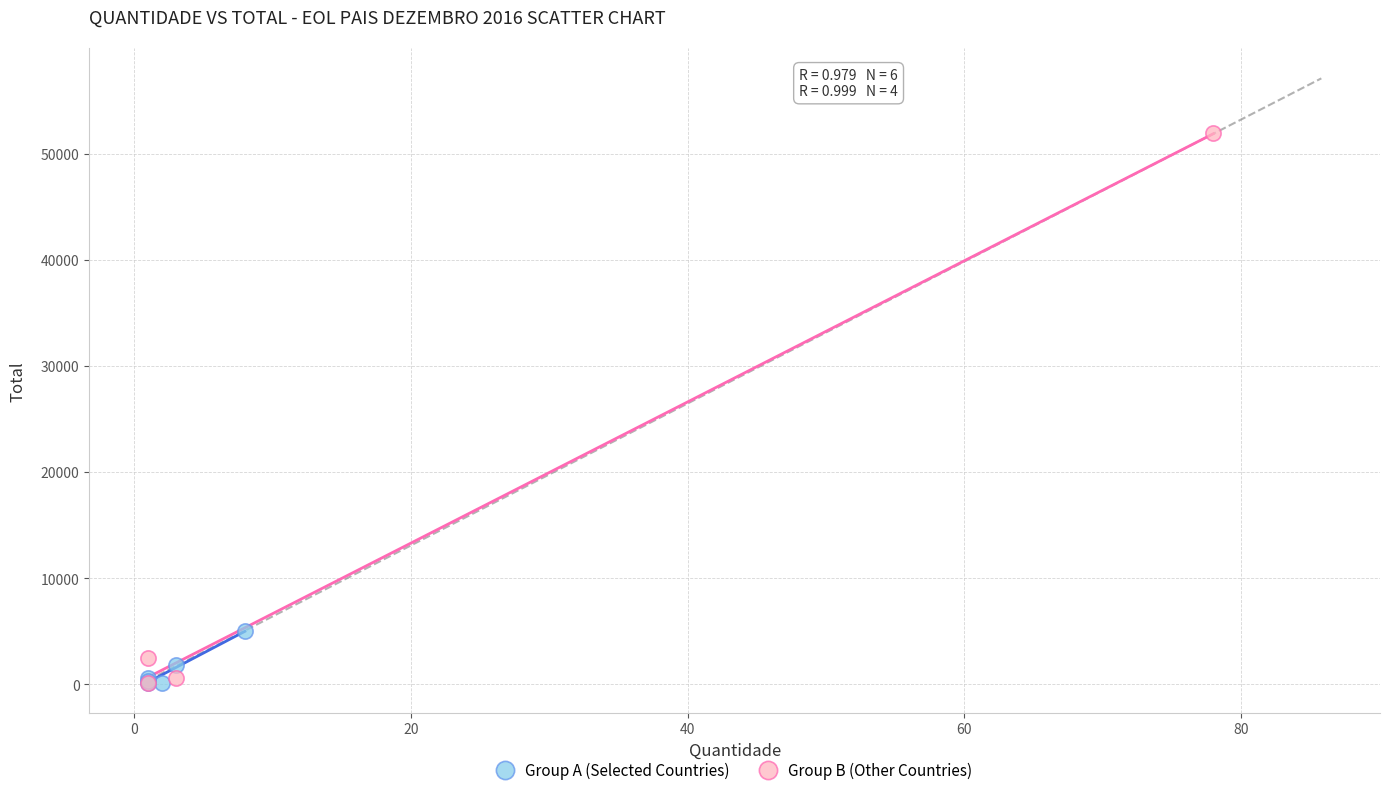

What are all the series names shown in the legend?

Group A (Selected Countries), Group B (Other Countries)